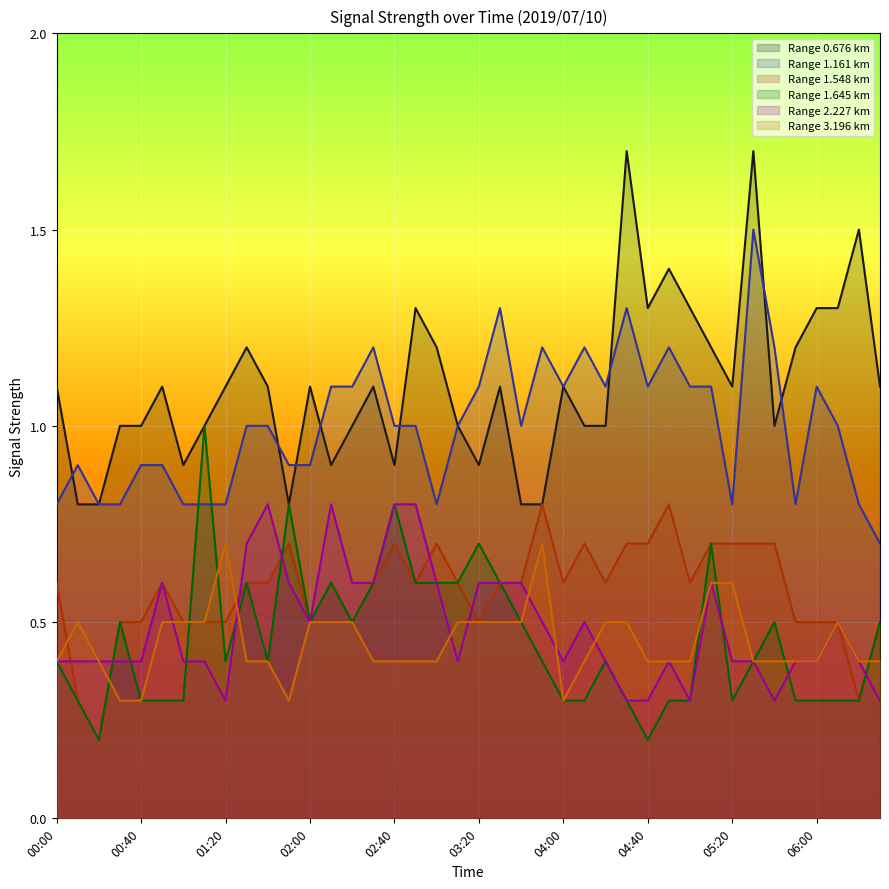

At which label does 1.548 reach its minimum?

00:20